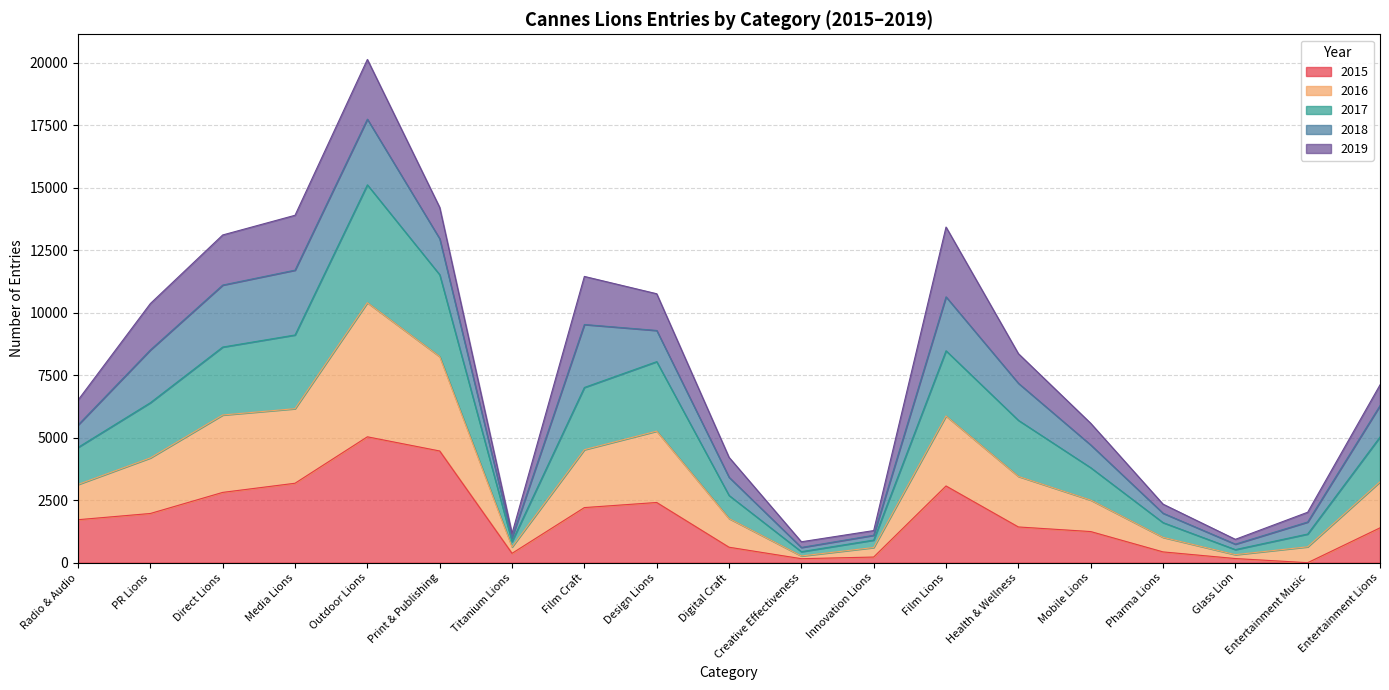

What is the label of the 15th point from the right?

Outdoor Lions